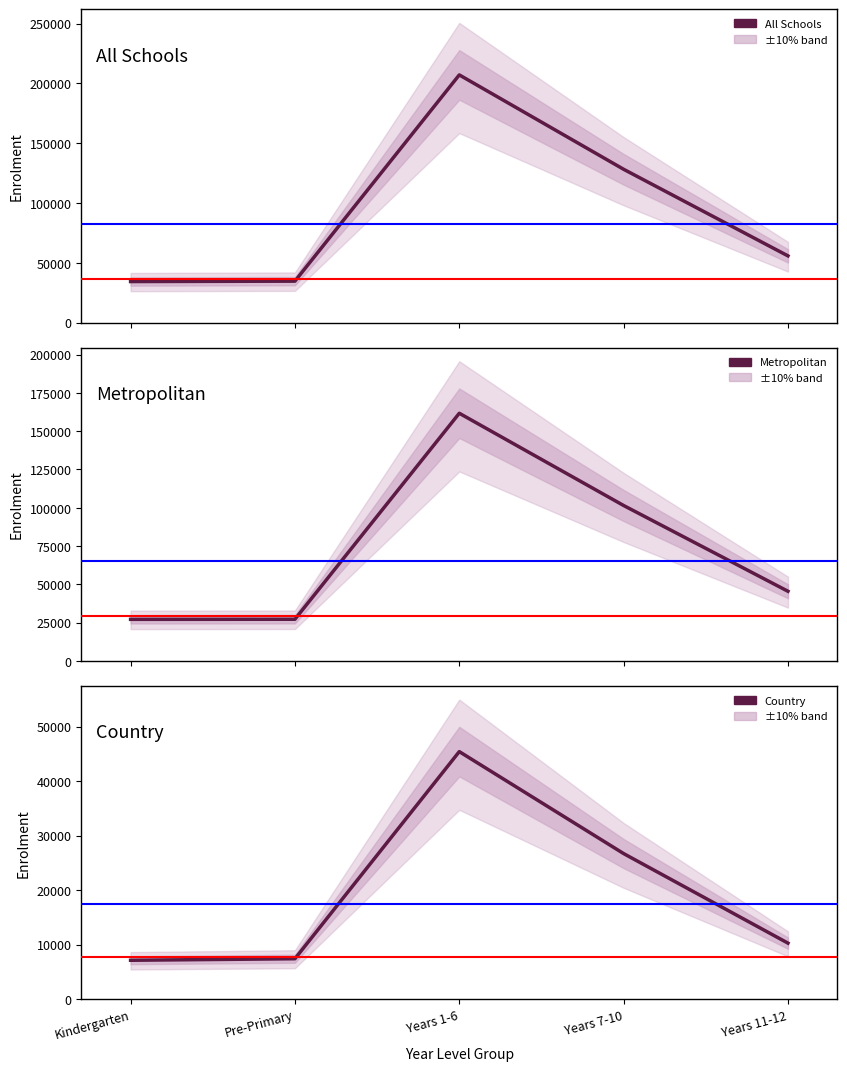

What position from the right is Years 7-10?

2